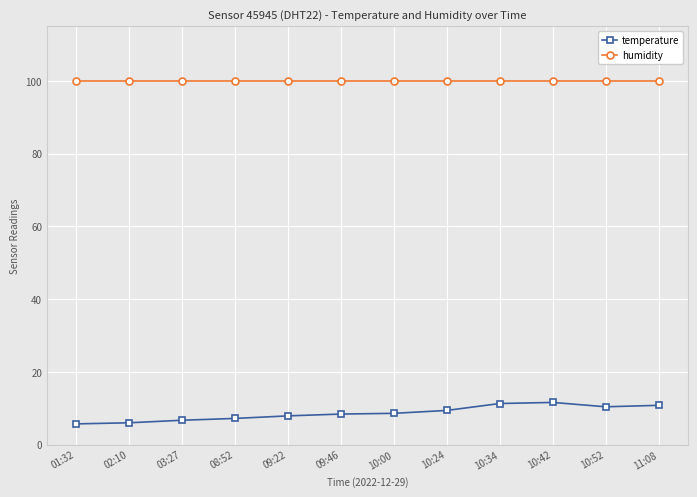

True or false: humidity and temperature cross at least once.

False